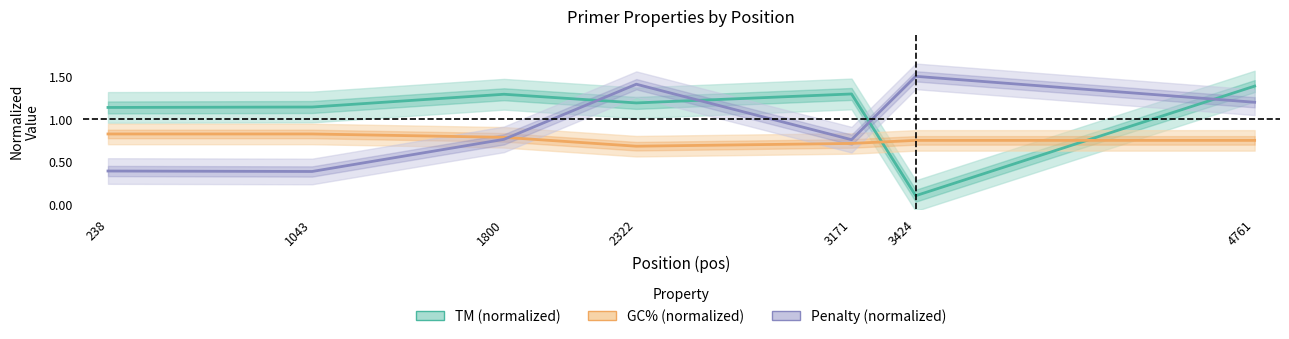

How many categories are shown in the chart?

7